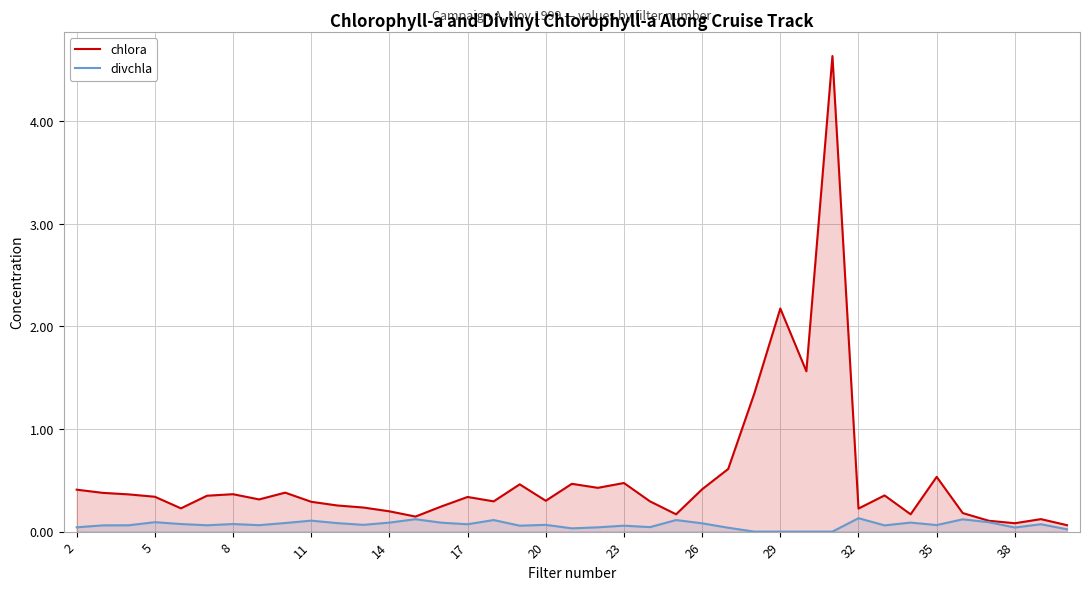

Rank the series by their maximum value, from highest to lowest.

chlora, divchla